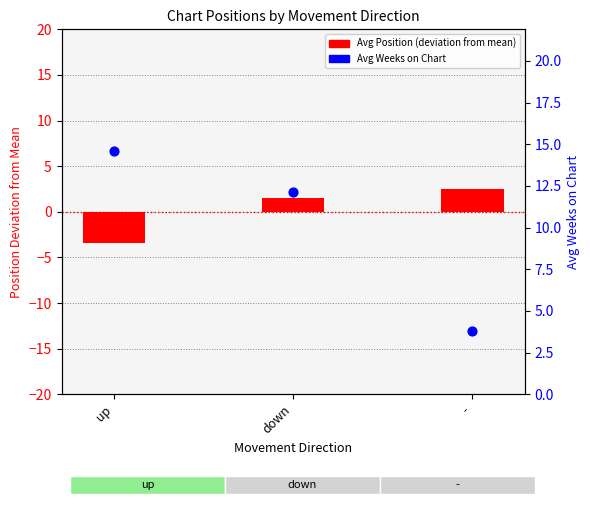

Which series has the widest spread of Y values?

Avg Weeks on Chart